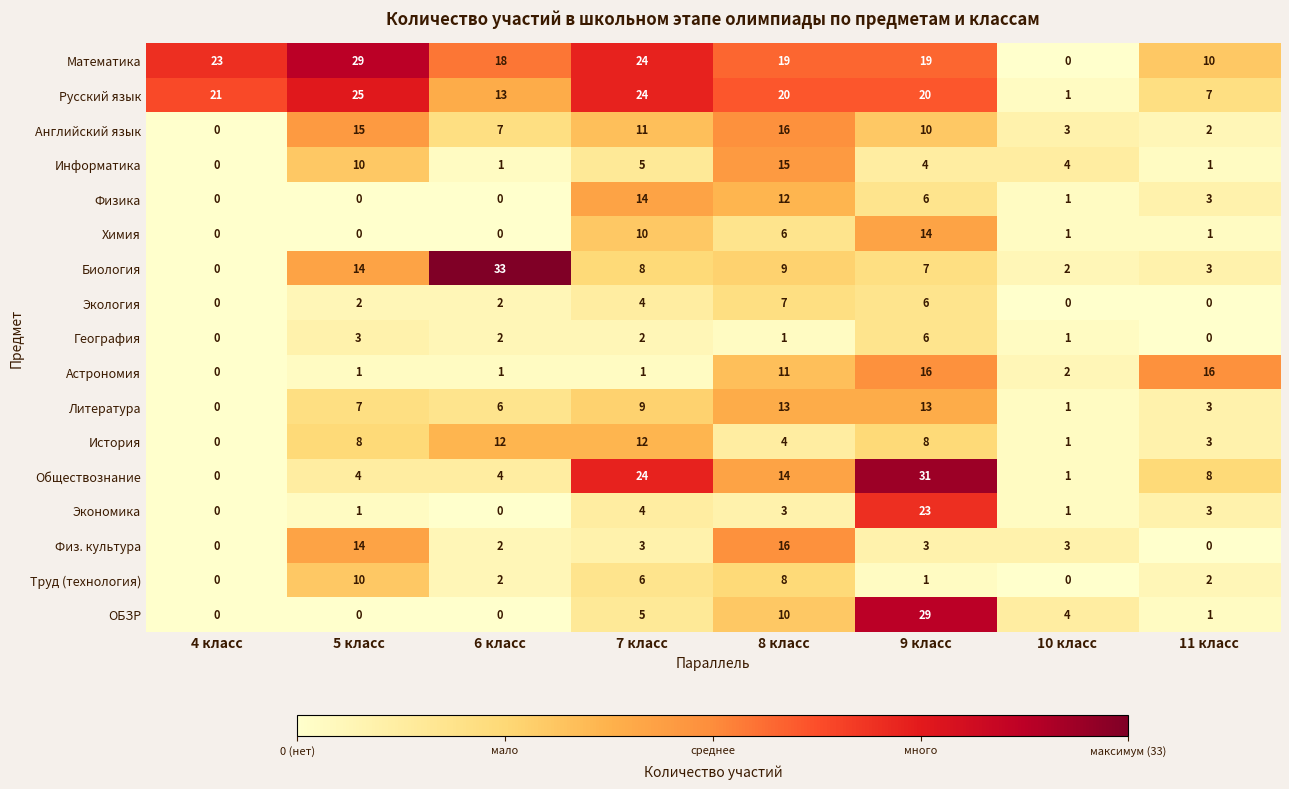

What is the average value of the Химия series?

4